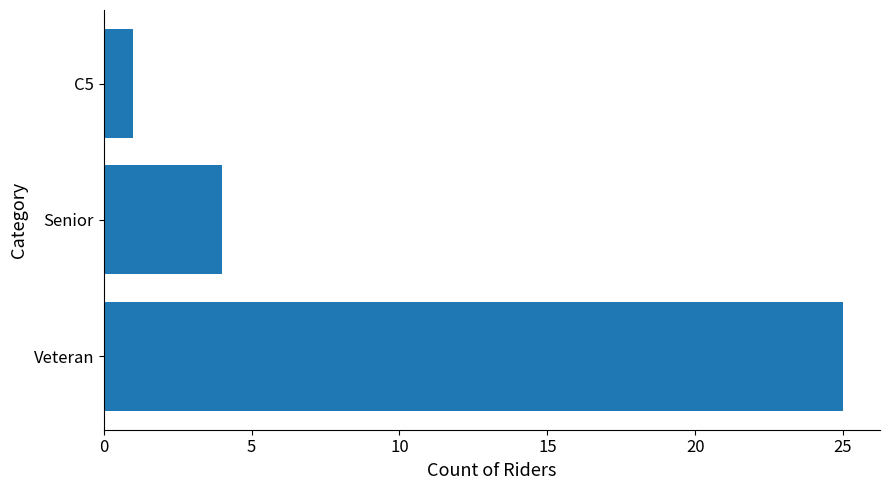

Does the chart contain stacked bars?

No